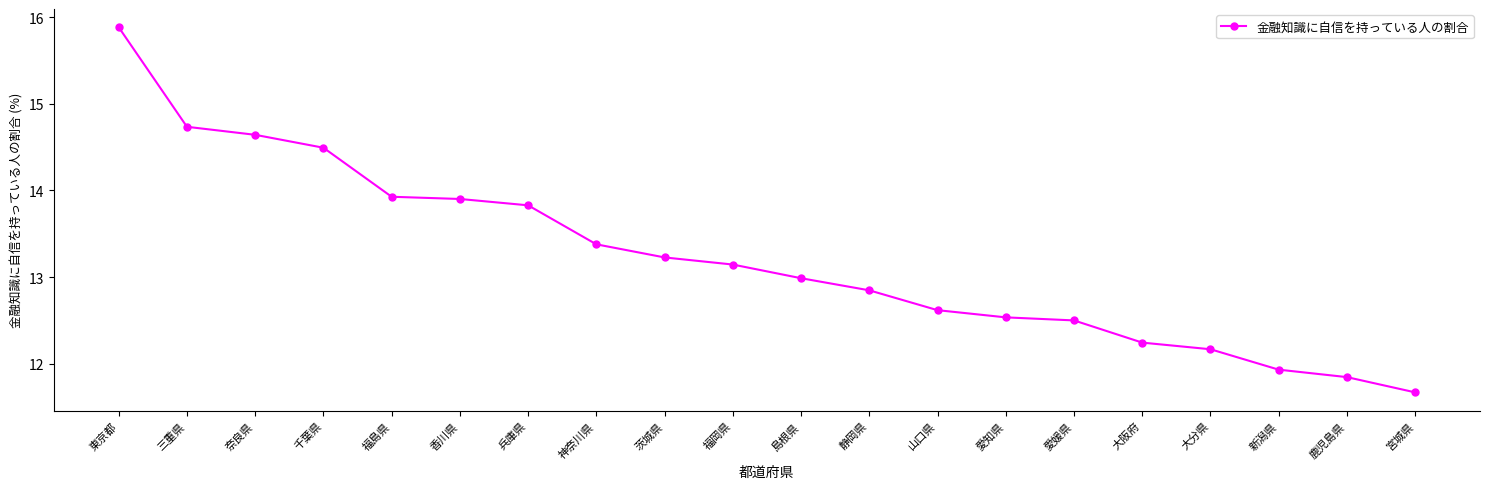

At which category does the chart reach its minimum across all series?

宮城県